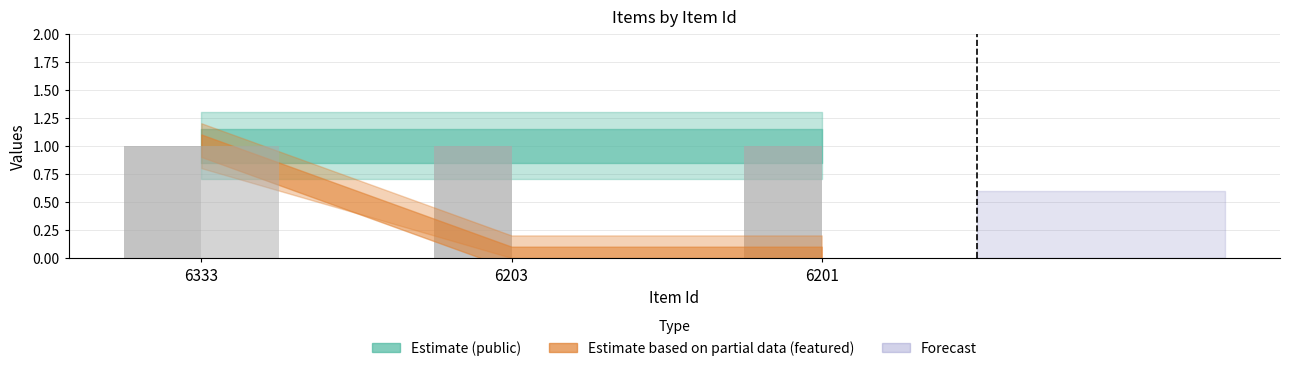

Which category has the lowest value across all series?

6203